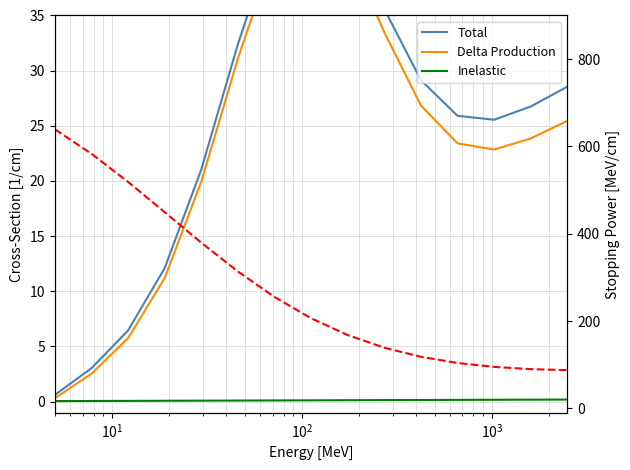

Is this an area chart (filled region under the line)?

No